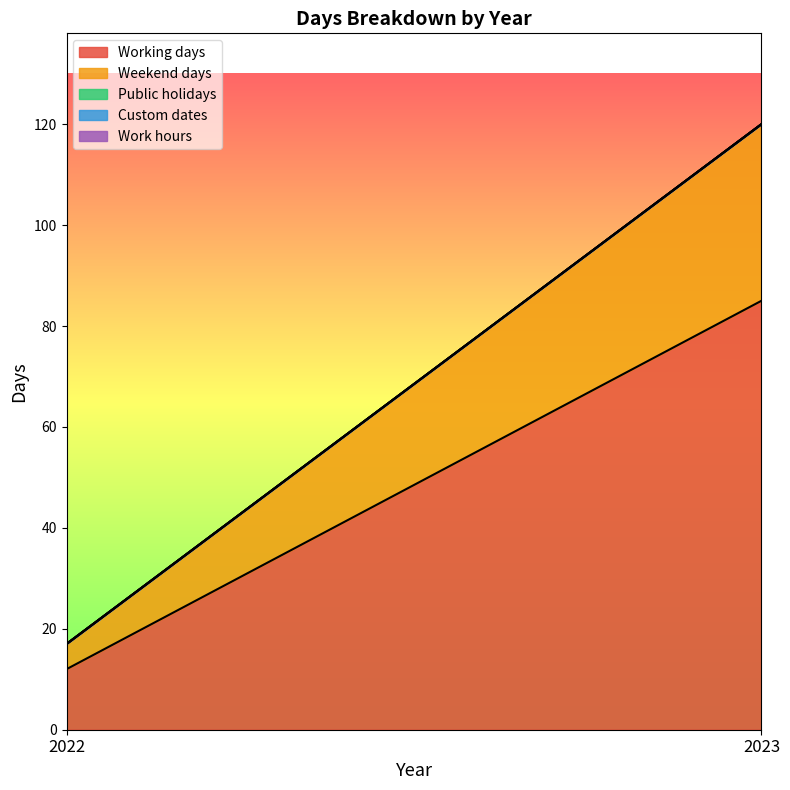

Rank the series at 2023 from highest to lowest value.

Working days, Weekend days, Public holidays, Custom dates, Work hours